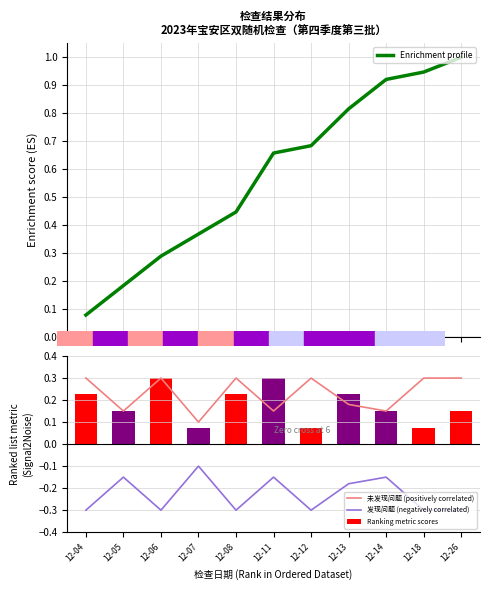

At which category is the sum across all series the highest?

12-26